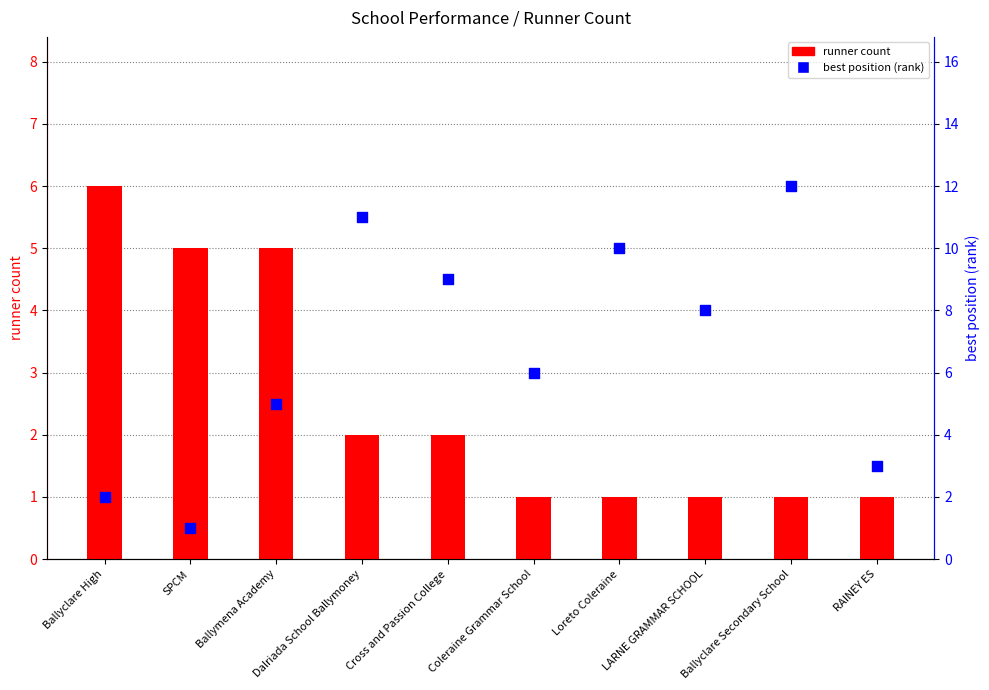

What is the total value across all series at Cross and Passion College?

11